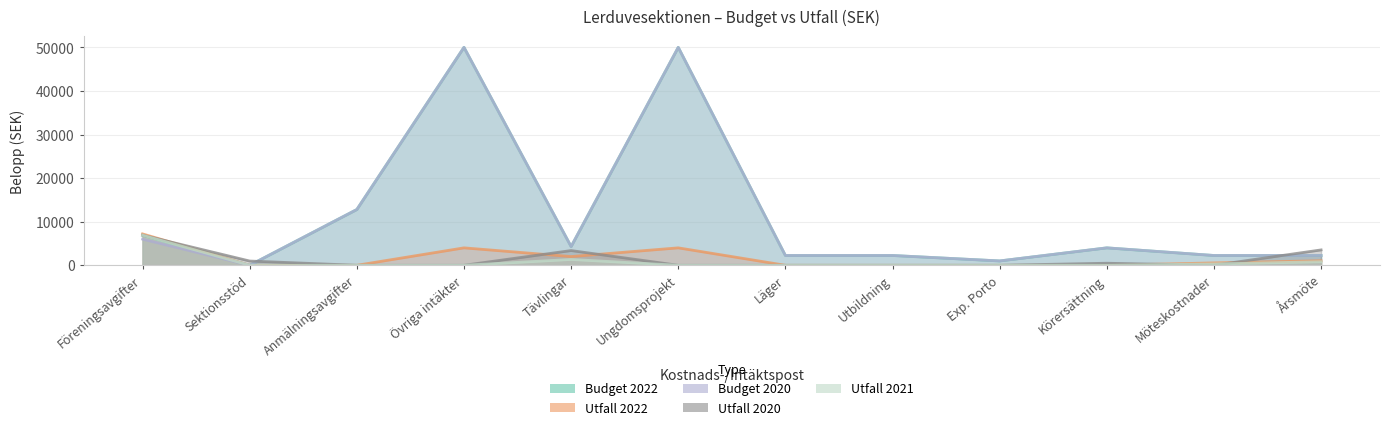

Reading left to right, what are all the values shown in this chart?

Budget 2022: 6900.0	0.0	12800.0	50000.0	4300.0	50000.0	2250.0	2250.0	1000.0	4000.0	2250.0	2250.0
Utfall 2022: 7200.0	0.0	0.0	4000.0	2003.5	4000.0	0.0	0.0	0.0	0.0	550.0	1040.0
Budget 2020: 6000.0	0.0	12800.0	50000.0	4300.0	50000.0	2250.0	2250.0	1000.0	4000.0	2250.0	2250.0
Utfall 2020: 6900.0	974.2	0.0	0.0	3377.5	0.0	0.0	0.0	0.0	471.8	0.0	3525.0
Utfall 2021: 6900.0	0.0	0.0	0.0	1338.0	0.0	0.0	0.0	0.0	0.0	303.0	819.2